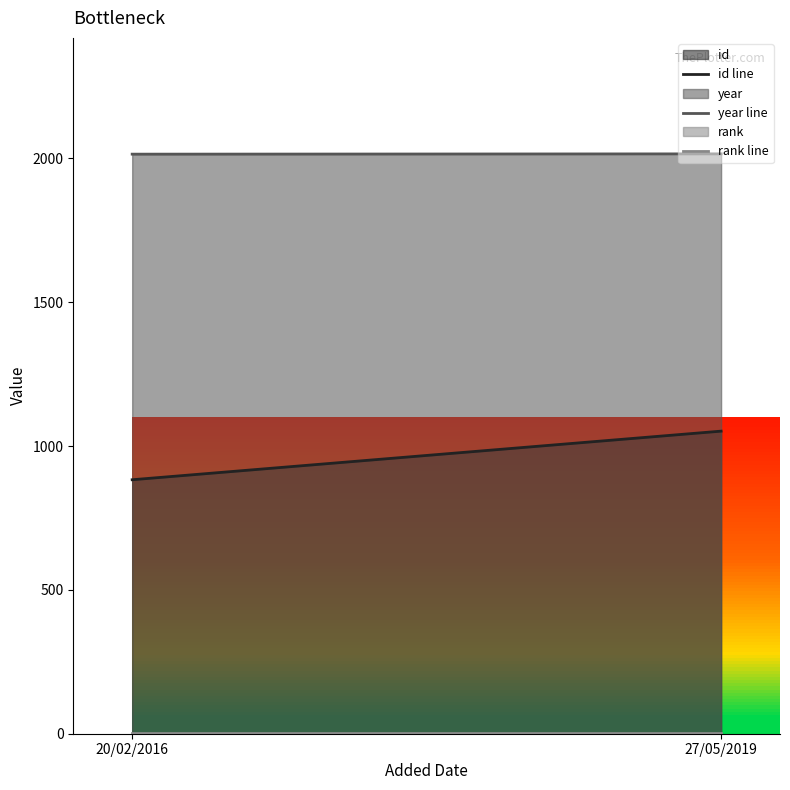

What position from the right is 20/02/2016?

2